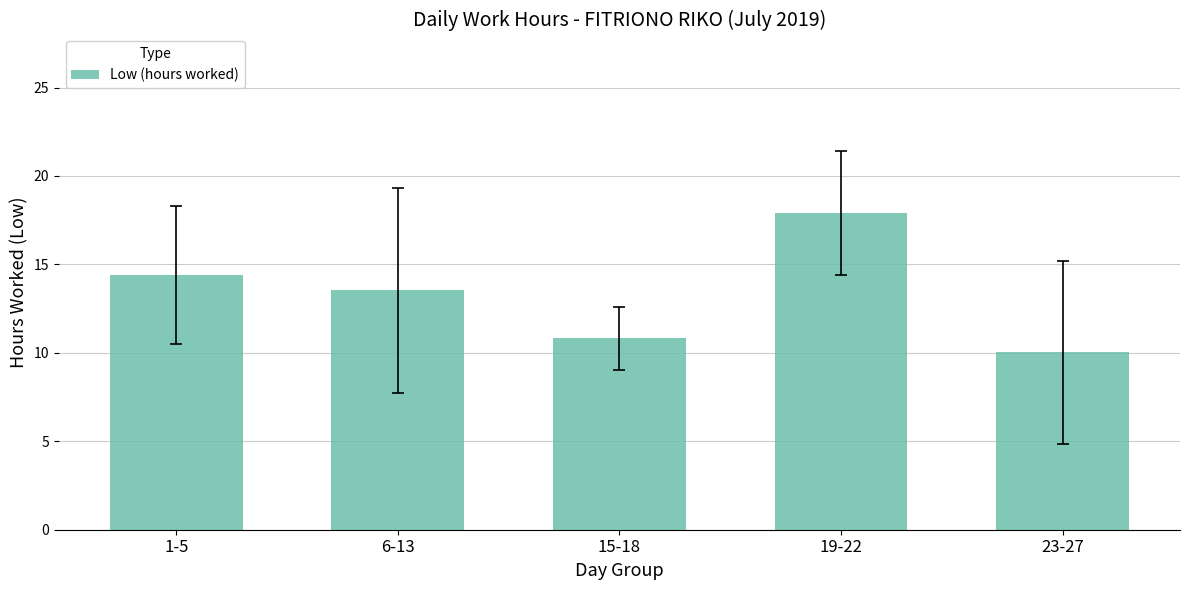

Reading left to right, transcribe all the data shown in this chart.

14.4	13.5	10.8	17.9	10.0